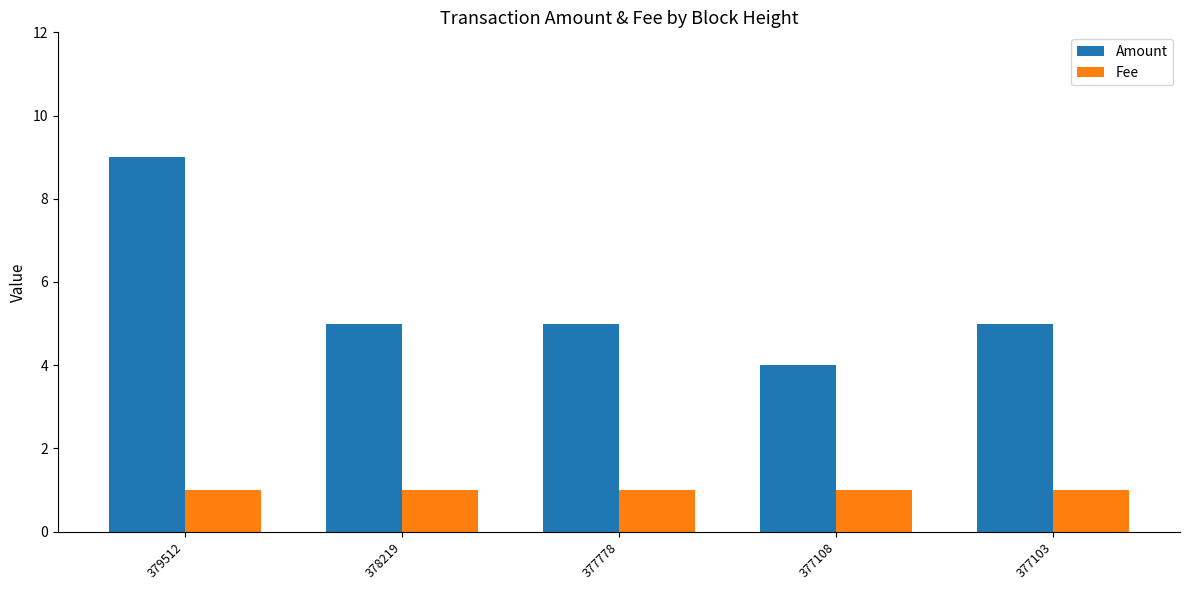

What is the maximum value shown in the chart?

9